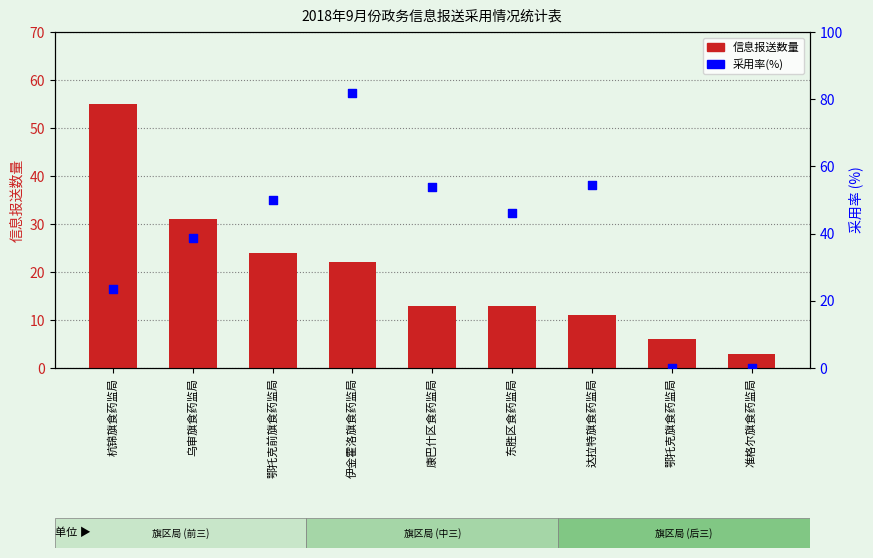

At how many categories does at least one series exceed 42?

6